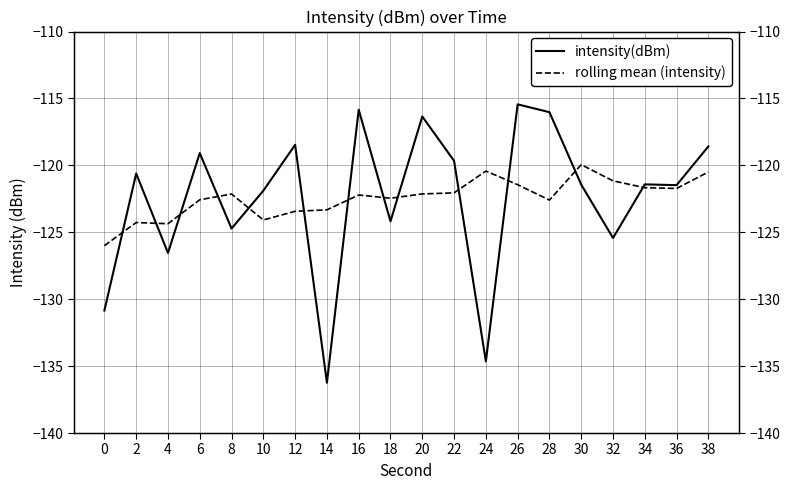

Which has a higher value, 26 or 30?

26